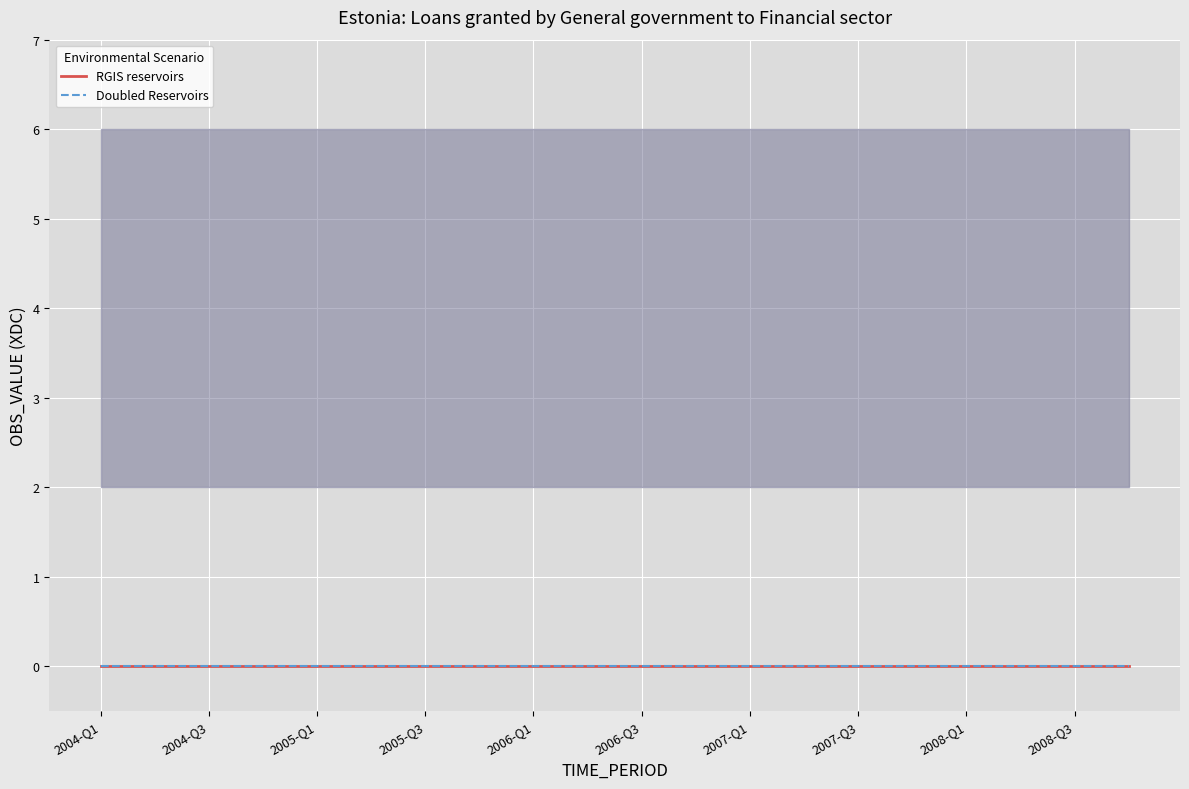

True or false: lower and Doubled Reservoirs intersect in this chart.

False